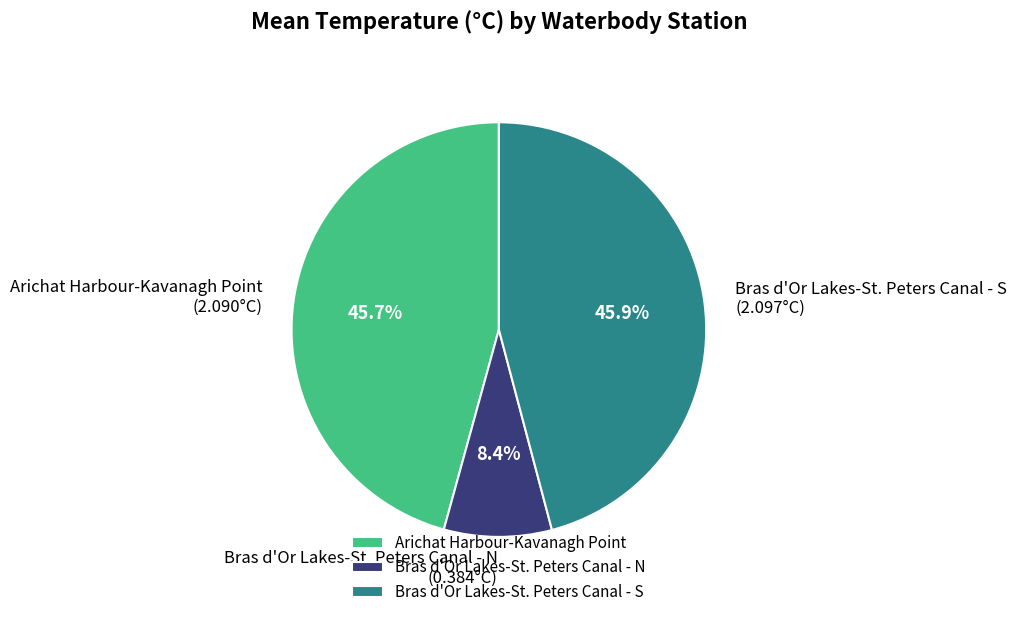

Does any single category account for the majority?

No